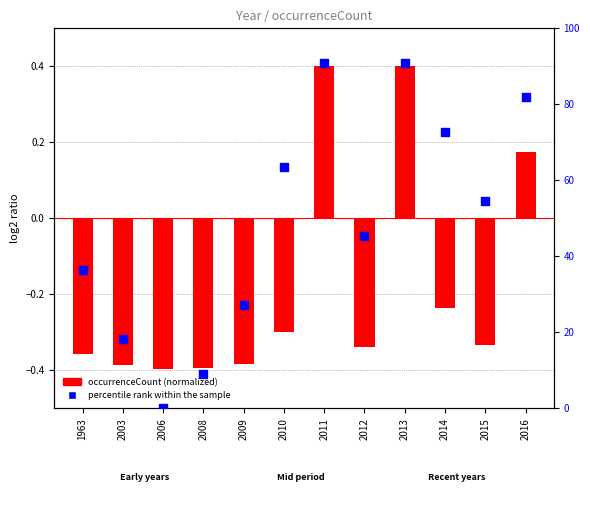

What is the change in value from 2003 to 2013?

+72.7